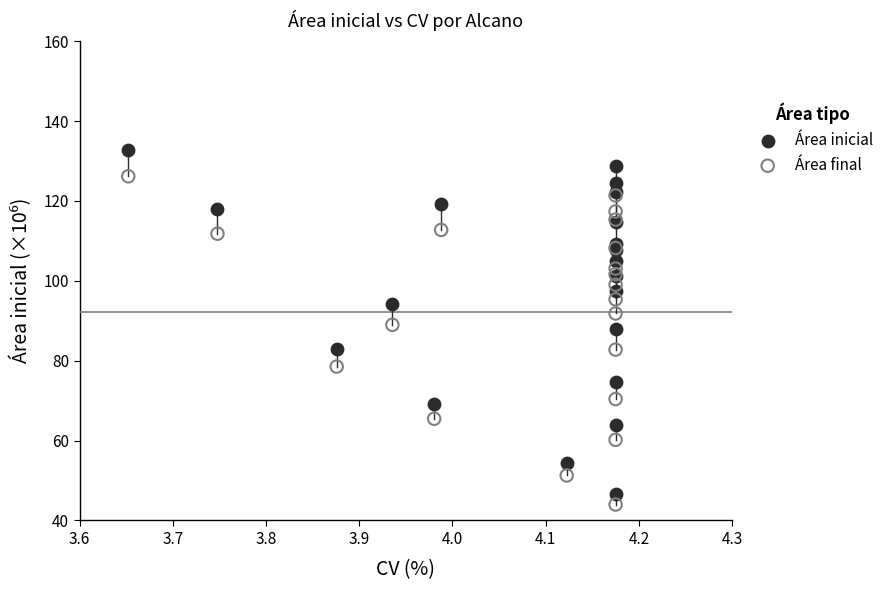

Which series reaches the maximum Y coordinate?

Área inicial